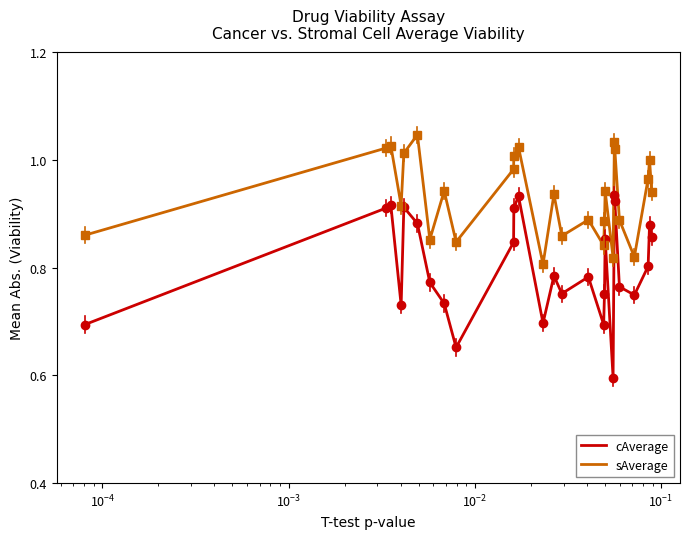

What is the smallest value displayed?

0.6